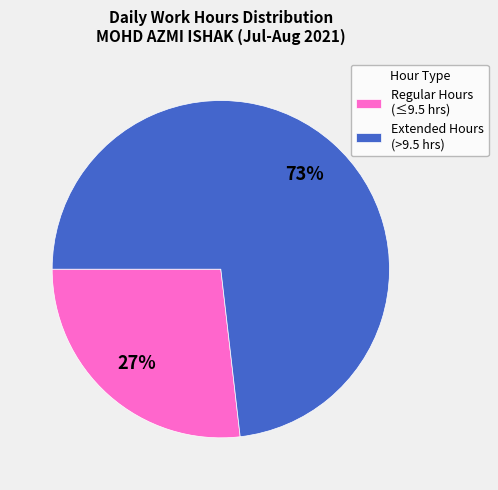

To the nearest percent, what portion does Extended Hours (>9.5 hrs) represent?

73%